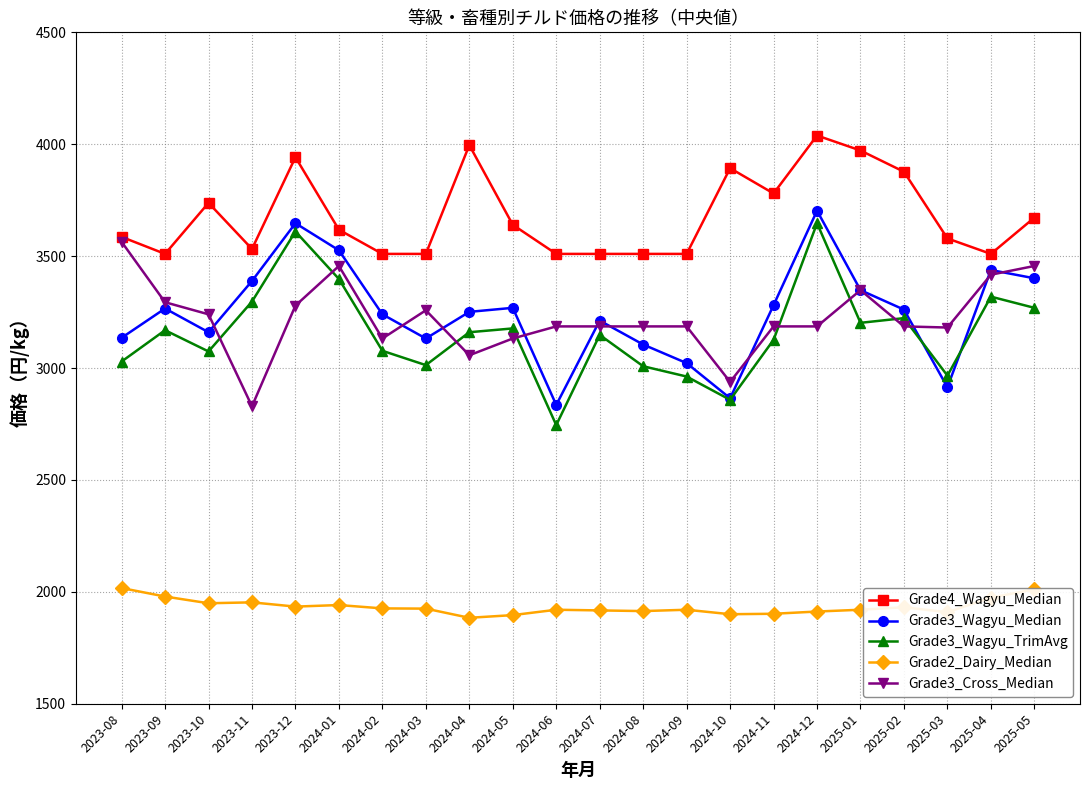

True or false: Grade3_Wagyu_TrimAvg and Grade4_Wagyu_Median cross at least once.

False